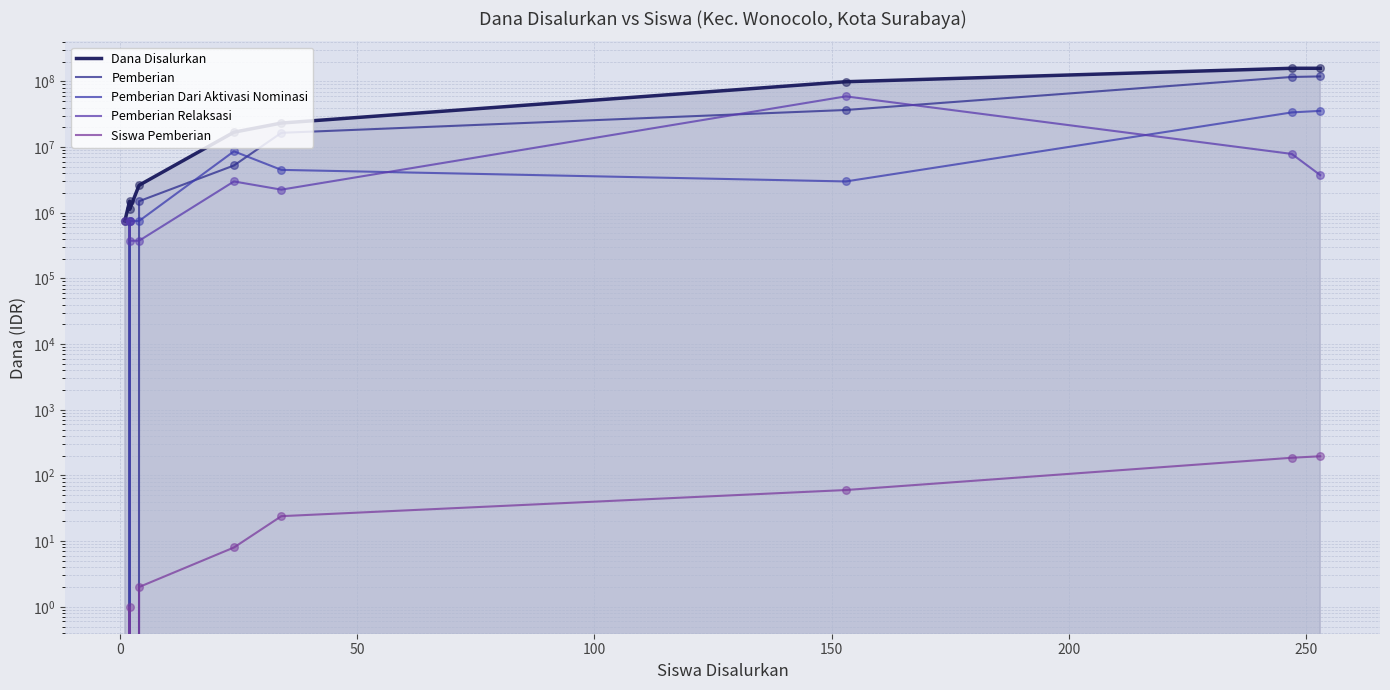

Which series has the widest spread of Y values?

Dana Disalurkan